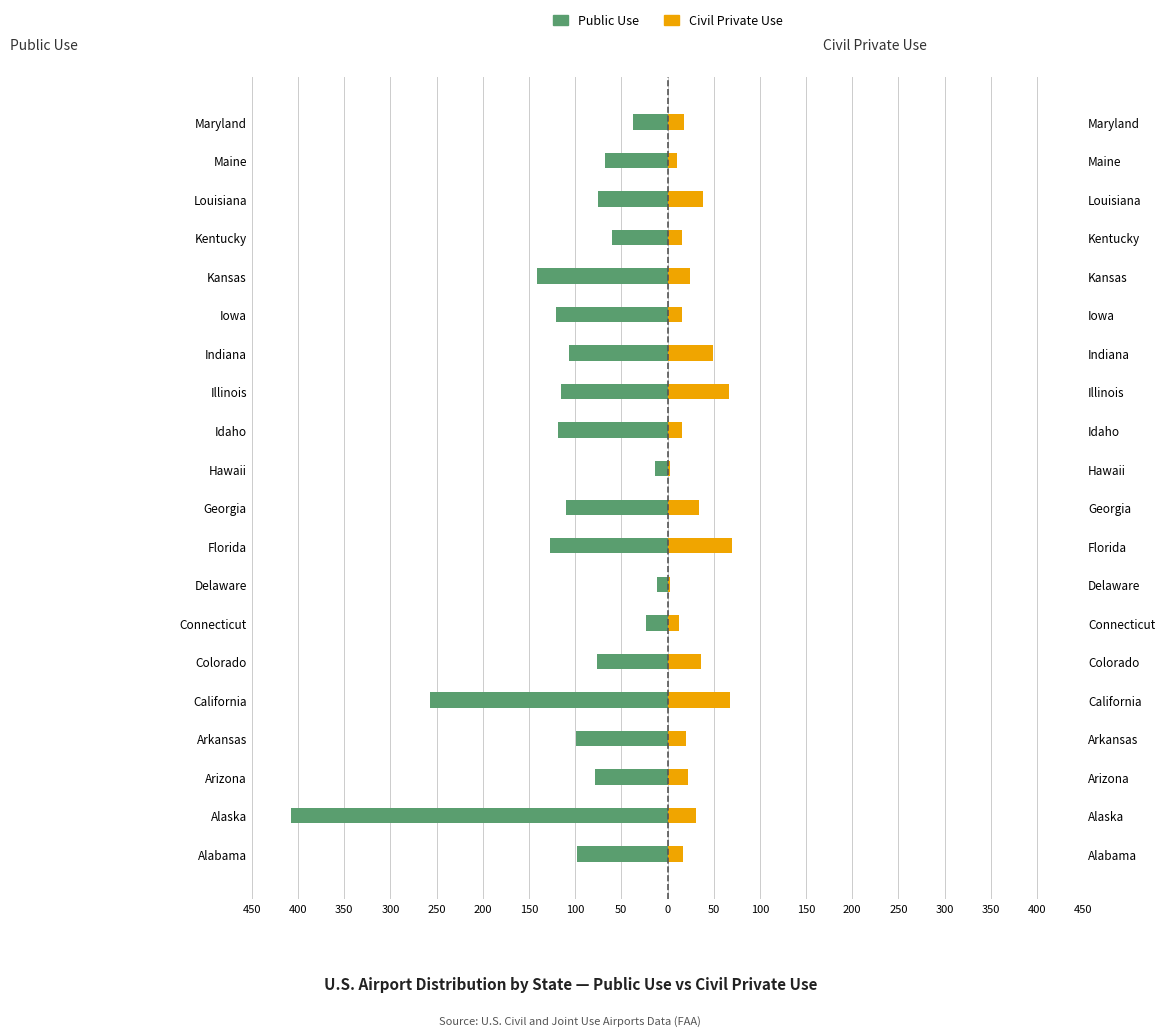

Does the chart contain any negative values?

Yes